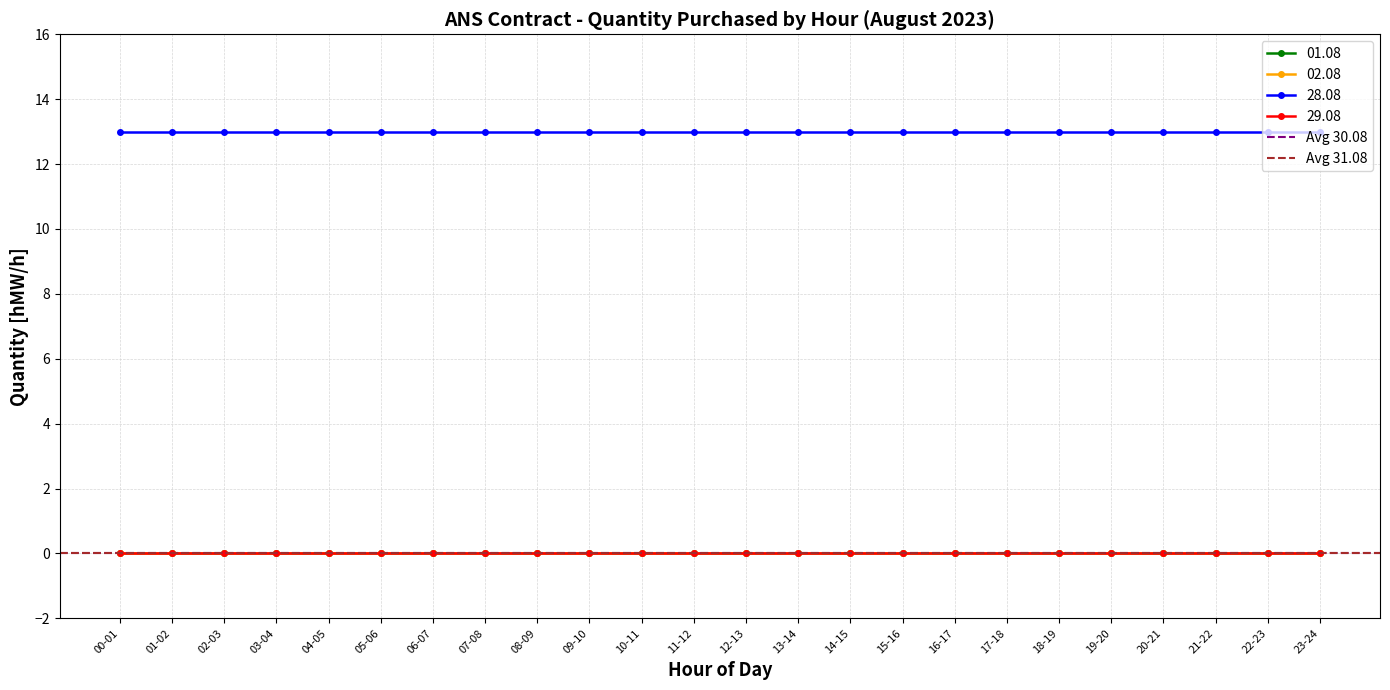

At 16-17, list the series in order from largest to smallest.

28.08, 01.08, 02.08, 29.08, 30.08, 31.08